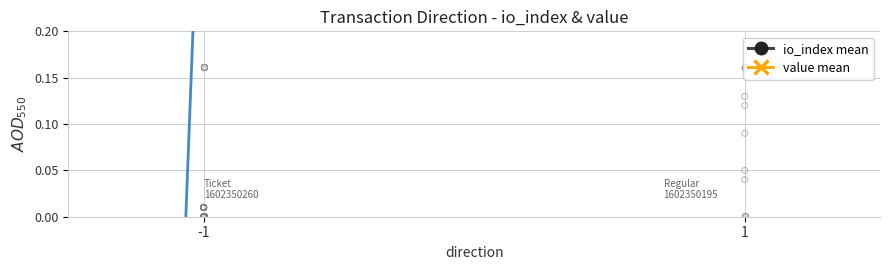

What is the total value across all series at -1?

1.1